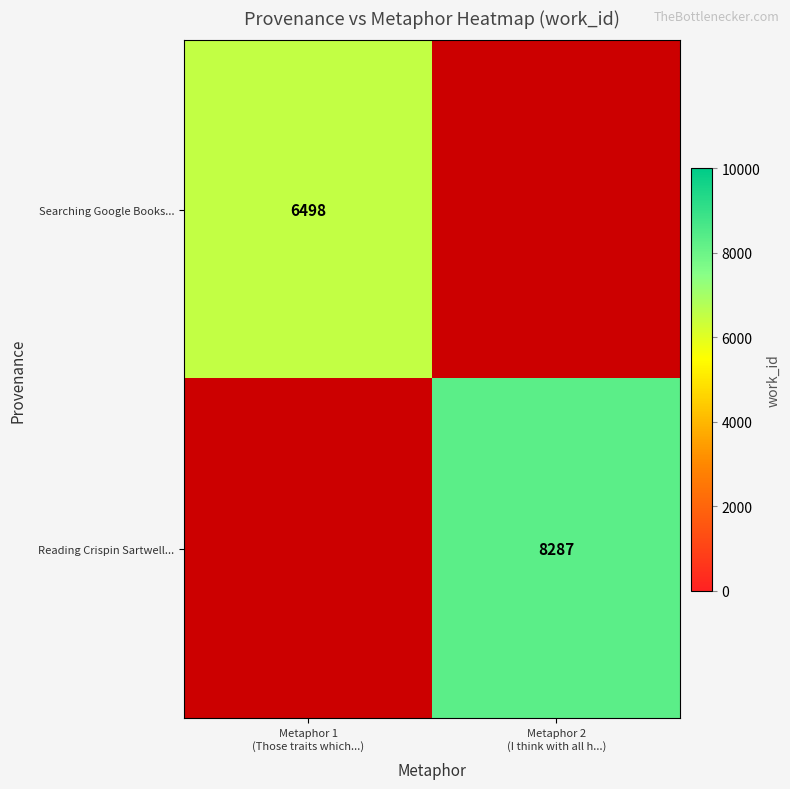

How many categories are shown in the chart?

2